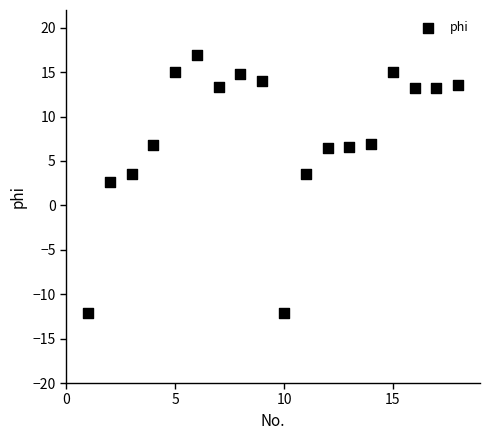

What is the range of Y values (max minus min)?

29.1